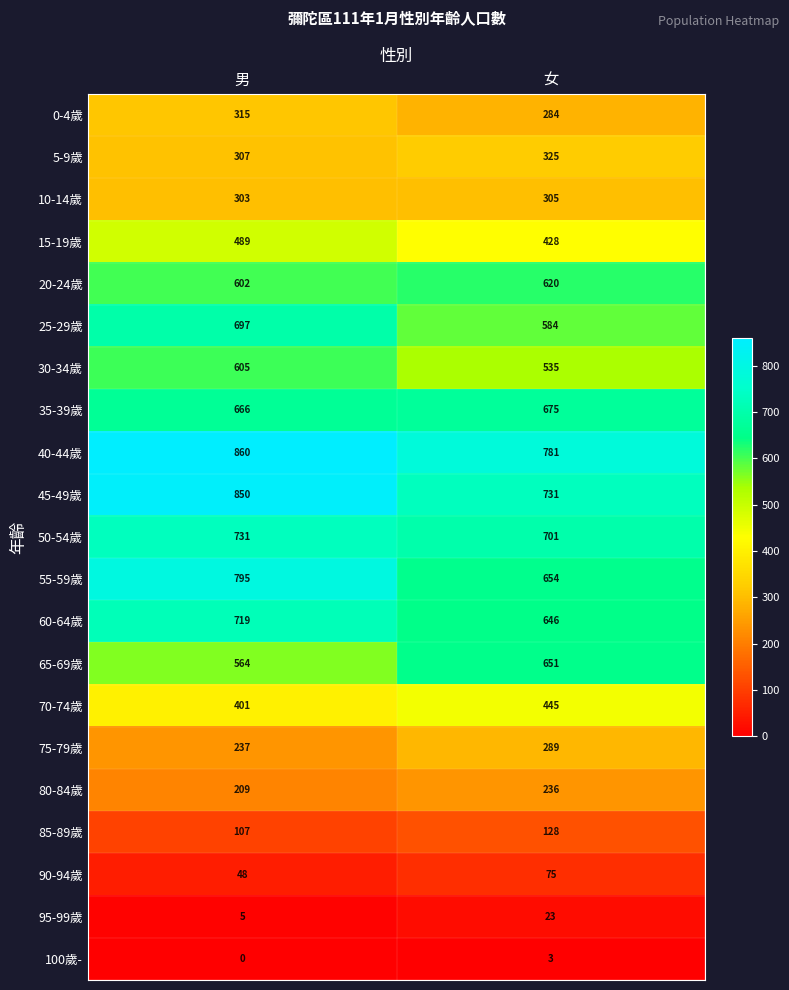

At which category is the sum across all series the highest?

男